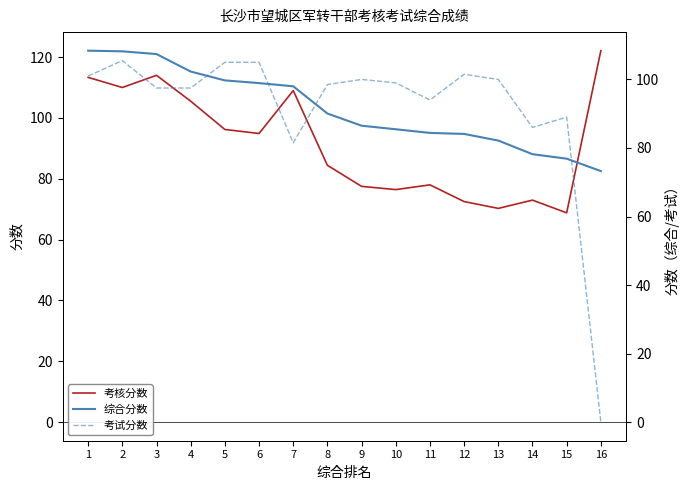

At which category is the sum across all series the highest?

2